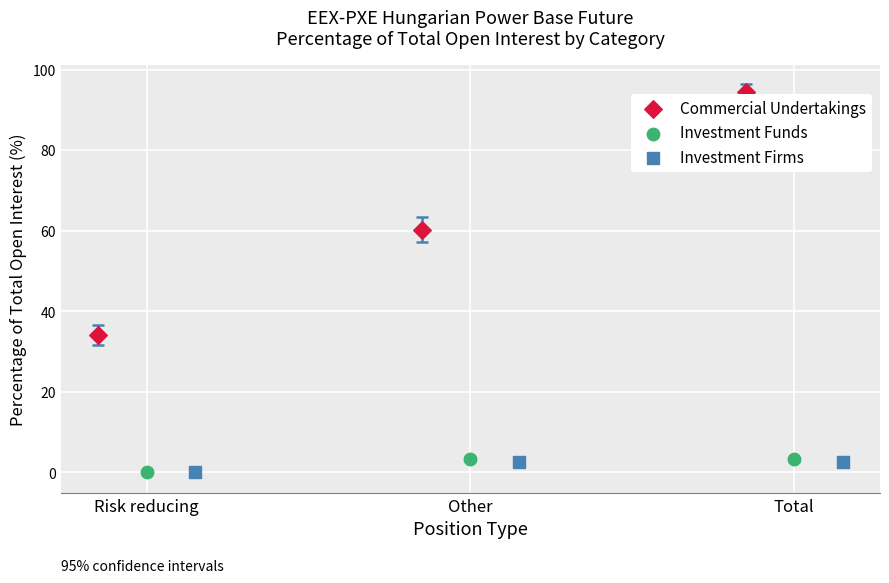

Which series has the largest Y range (max minus min)?

Commercial Undertakings